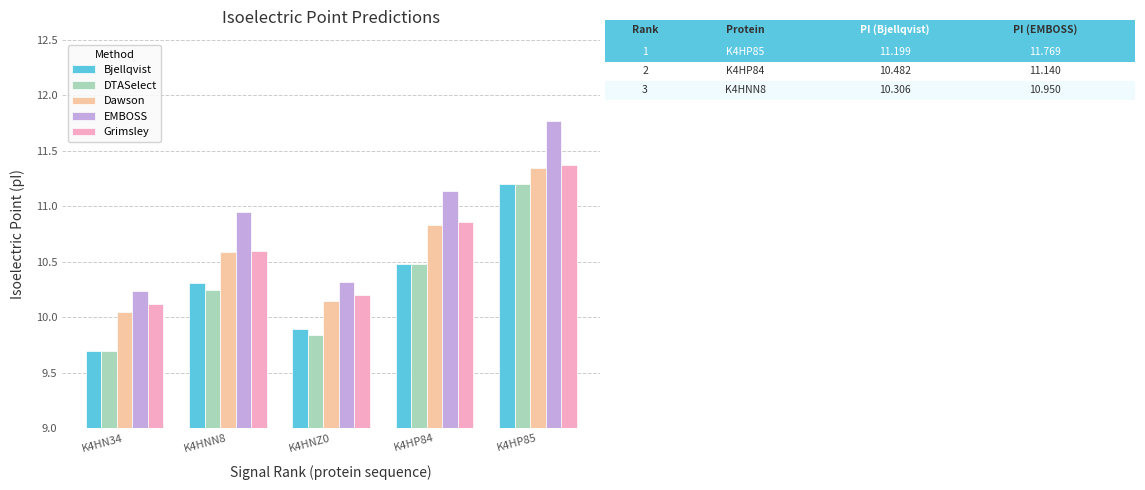

What is the label of the 5th bar from the left?

K4HP85